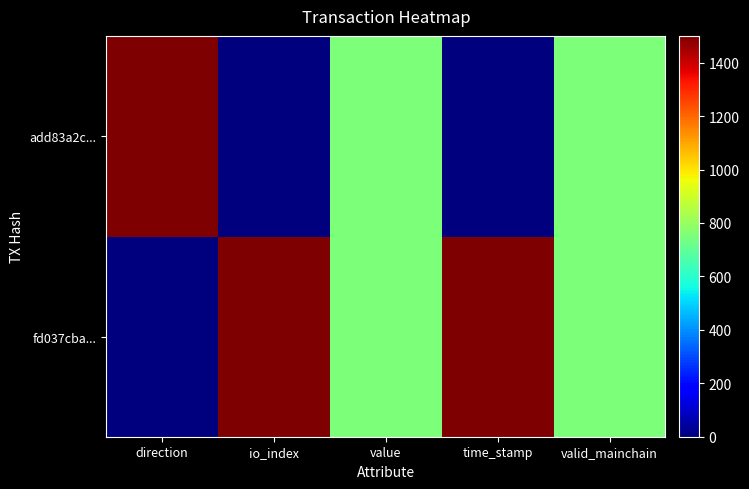

Reading left to right, transcribe all the data shown in this chart.

fd037cba...: direction=0	io_index=1500	value=750	time_stamp=1500	valid_mainchain=750
add83a2c...: direction=1500	io_index=0	value=750	time_stamp=0	valid_mainchain=750